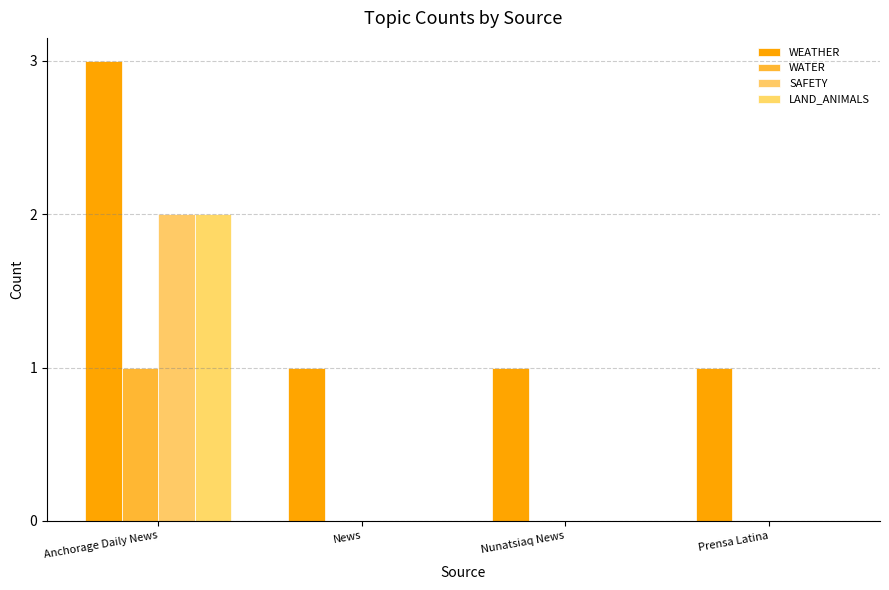

At which category does the chart reach its peak across all series?

Anchorage Daily News